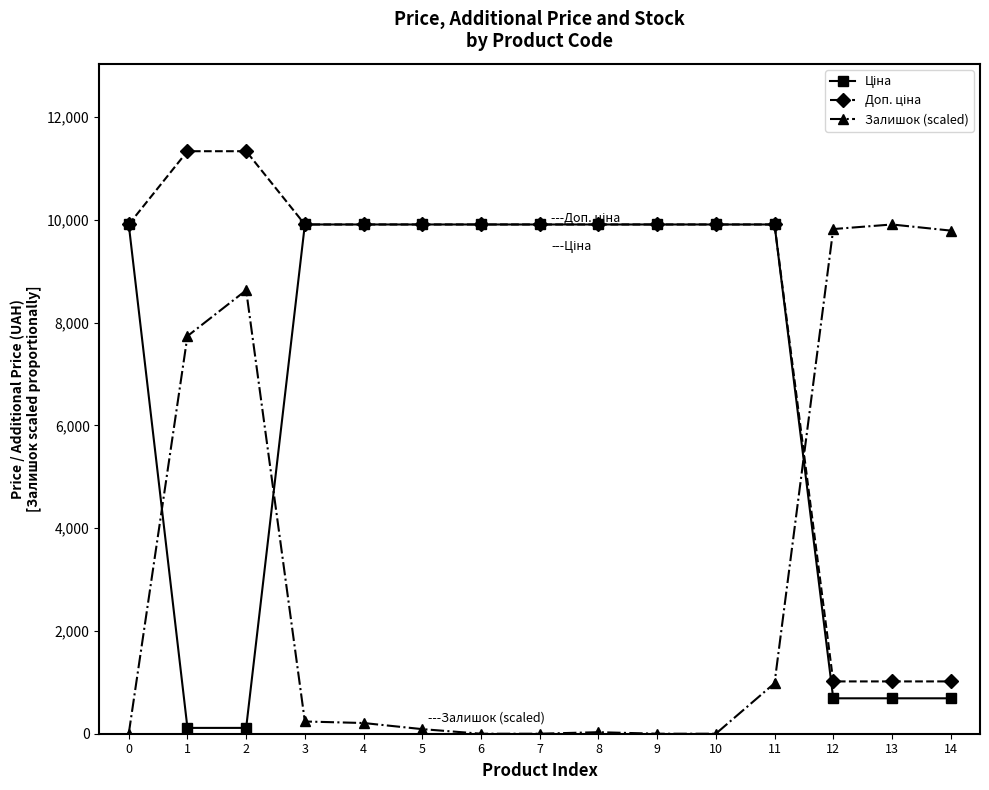

At which category does Залишок (scaled) reach its first local peak?

2